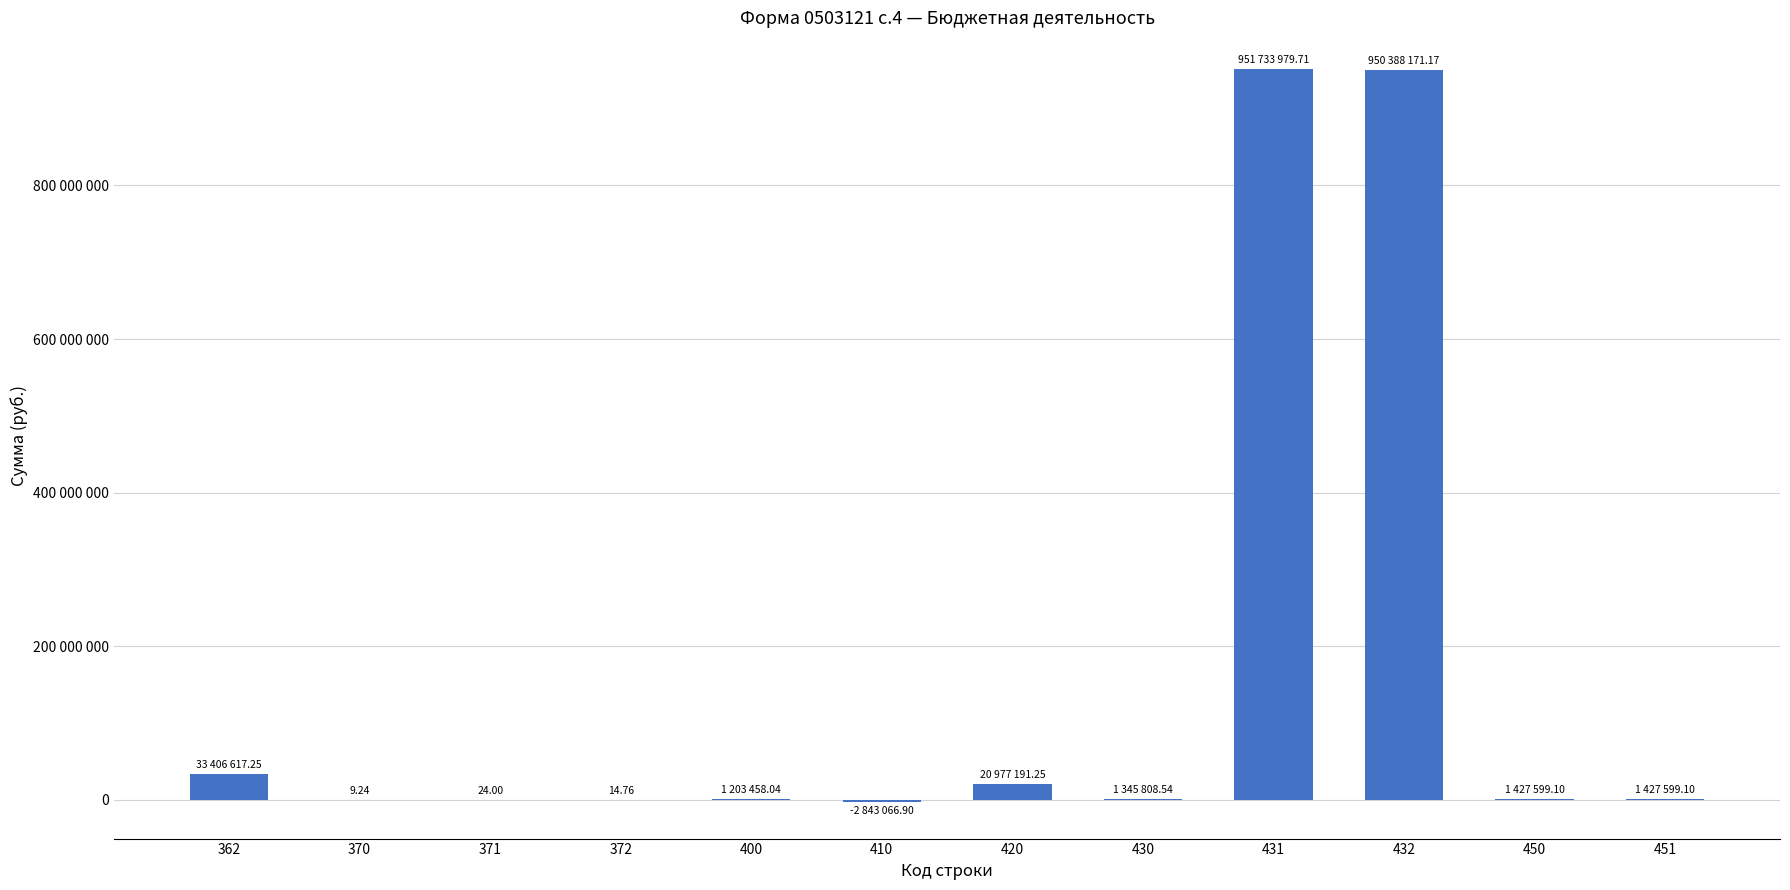

Reading left to right, what are all the values shown in this chart?

33406617.2	9.2	24.0	14.8	1203458.0	-2843066.9	20977191.2	1345808.5	951733979.7	950388171.2	1427599.1	1427599.1